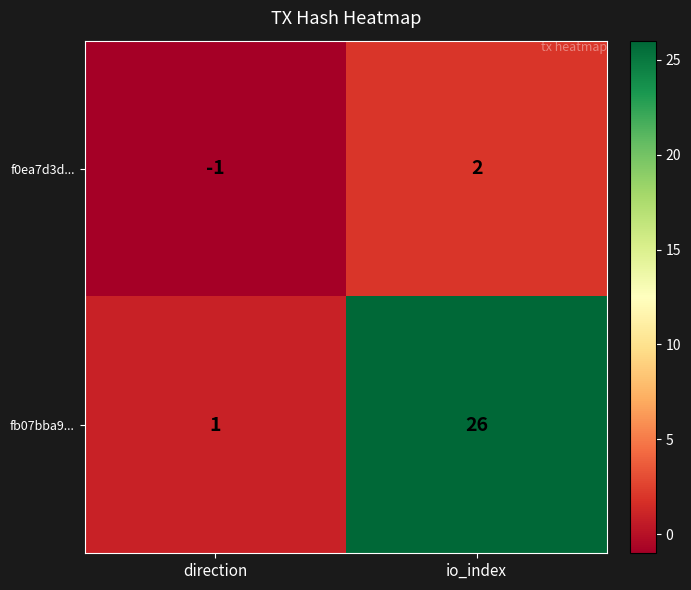

What is the smallest value displayed?

-1